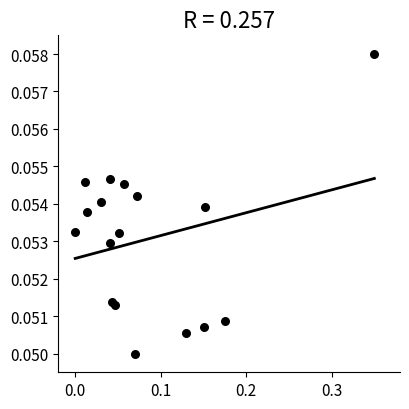

What is the range of X values (max minus min)?

0.3